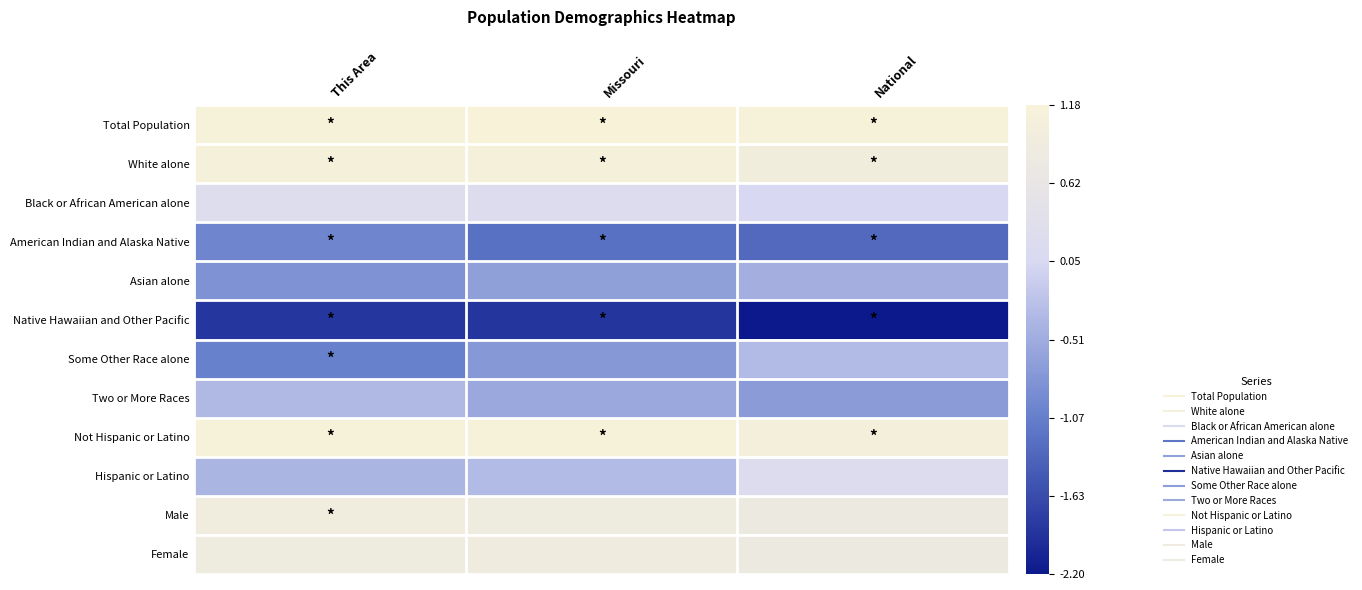

Reading left to right, extract all data points from this chart.

Total Population: This Area=1.2	Missouri=1.2	National=1.1
White alone: This Area=1.1	Missouri=1.1	National=1.0
Black or African American alone: This Area=0.3	Missouri=0.2	National=0.1
American Indian and Alaska Native: This Area=-1.0	Missouri=-1.2	National=-1.3
Asian alone: This Area=-0.8	Missouri=-0.7	National=-0.5
Native Hawaiian and Other Pacific: This Area=-1.9	Missouri=-1.9	National=-2.2
Some Other Race alone: This Area=-1.0	Missouri=-0.7	National=-0.3
Two or More Races: This Area=-0.3	Missouri=-0.6	National=-0.7
Not Hispanic or Latino: This Area=1.1	Missouri=1.2	National=1.1
Hispanic or Latino: This Area=-0.4	Missouri=-0.3	National=0.2
Male: This Area=0.9	Missouri=0.9	National=0.8
Female: This Area=0.9	Missouri=0.9	National=0.8